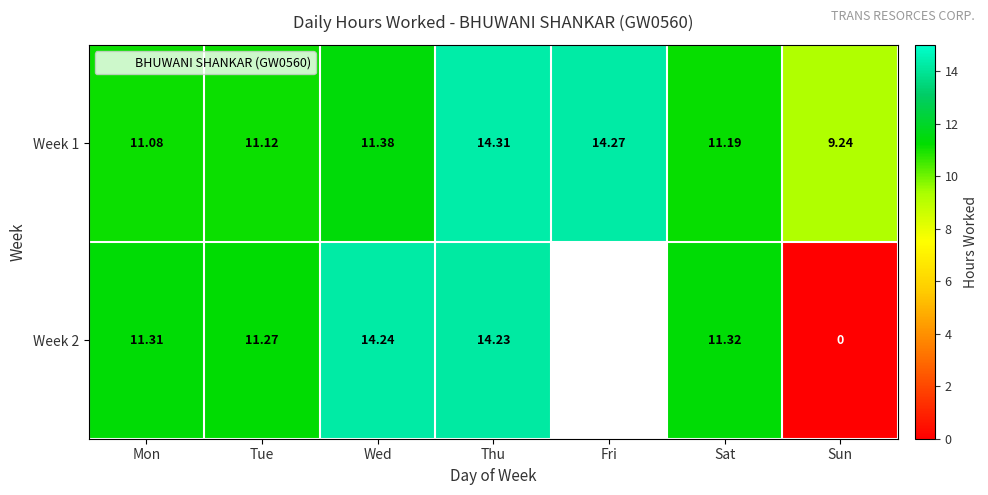

What is the sum of all Week 1 values?

82.6